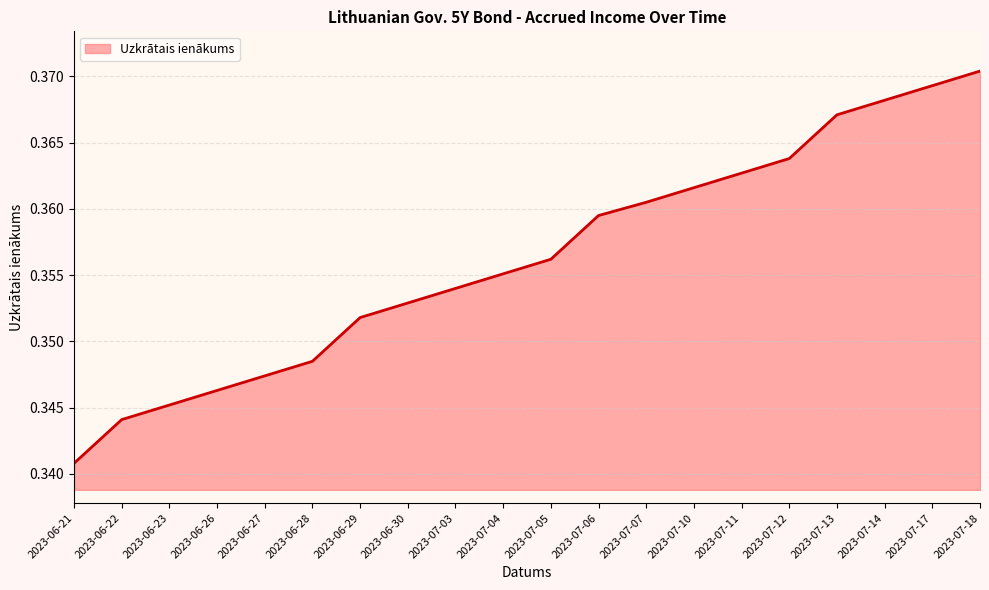

Is it true that the value at 2023-06-26 is 0.2?

False